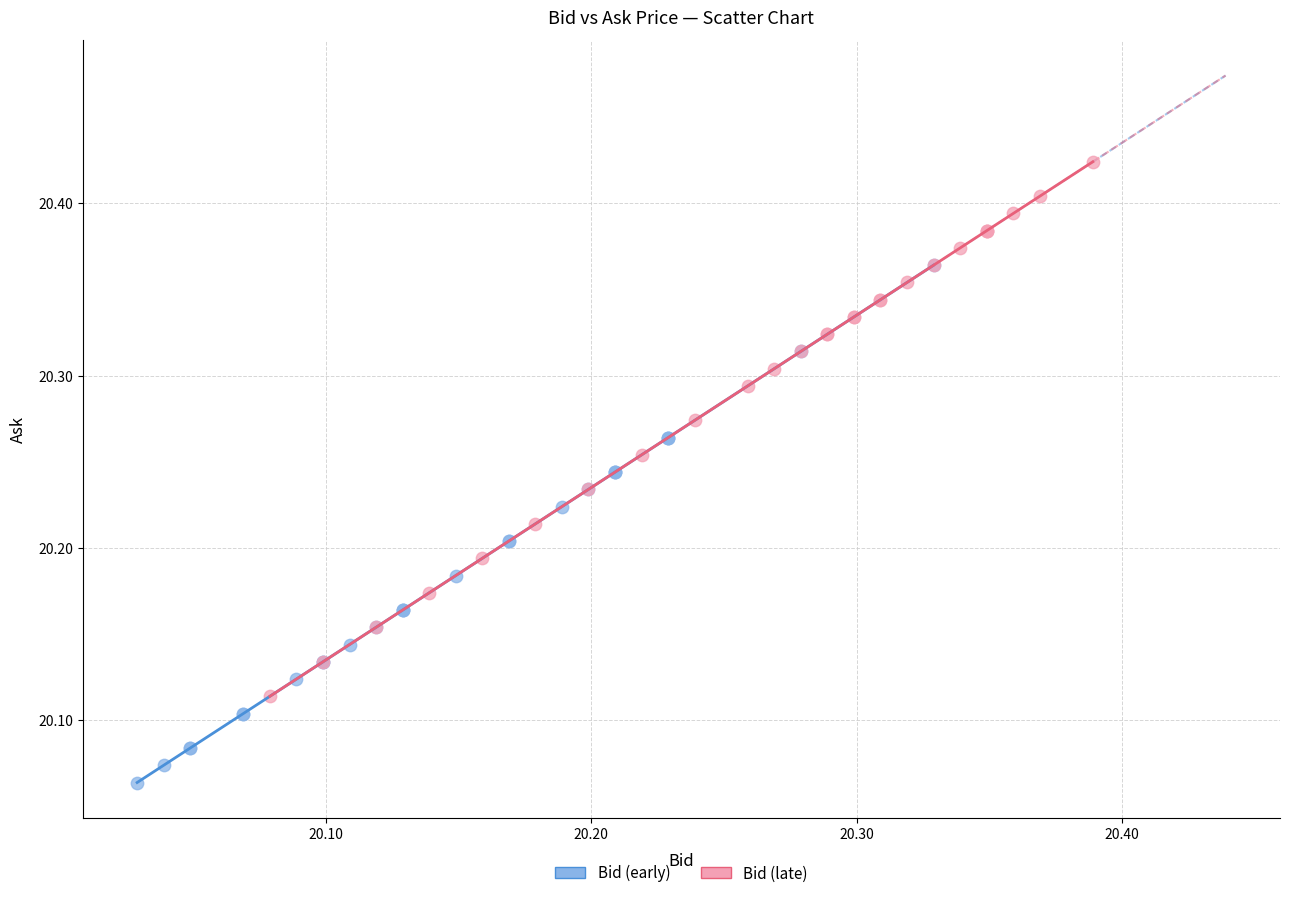

Which series has the largest Y range (max minus min)?

Bid (late)